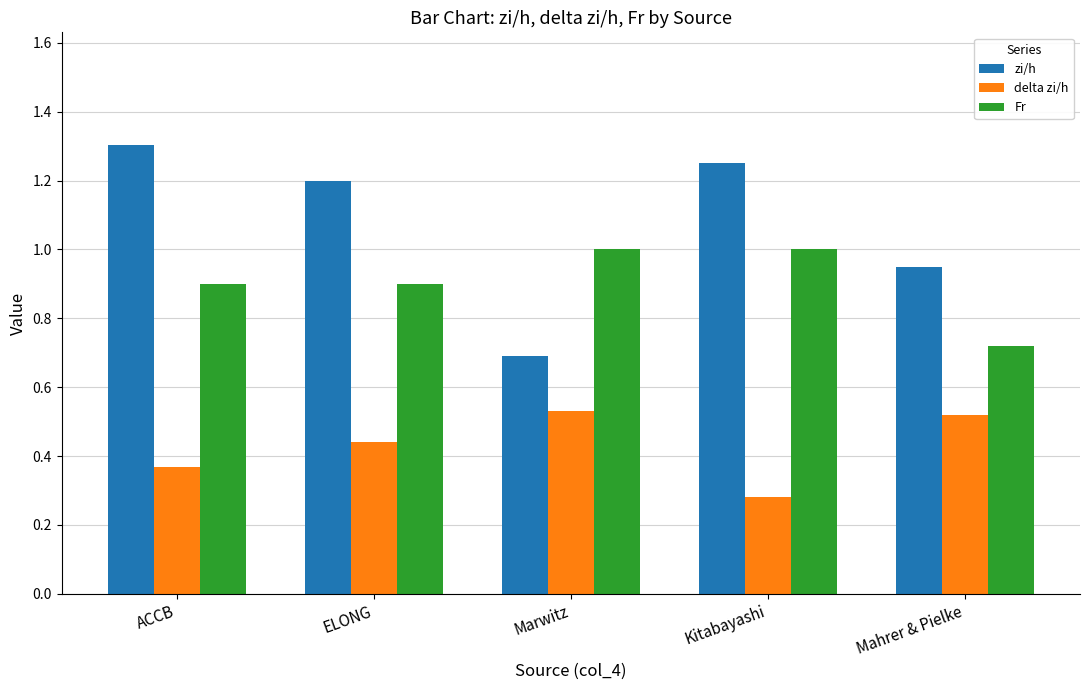

Which series has the largest range (max minus min)?

zi/h